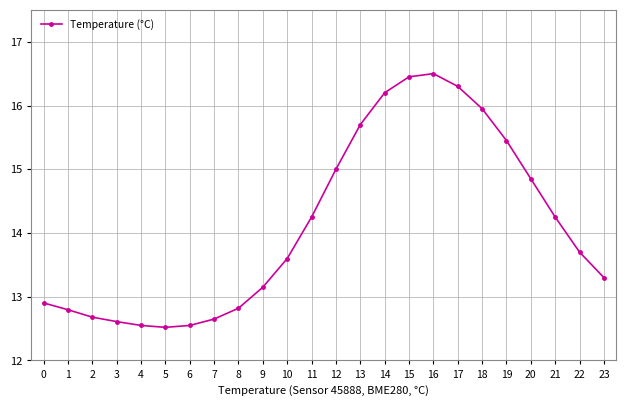

What is the value of the 5th point from the left?

12.6